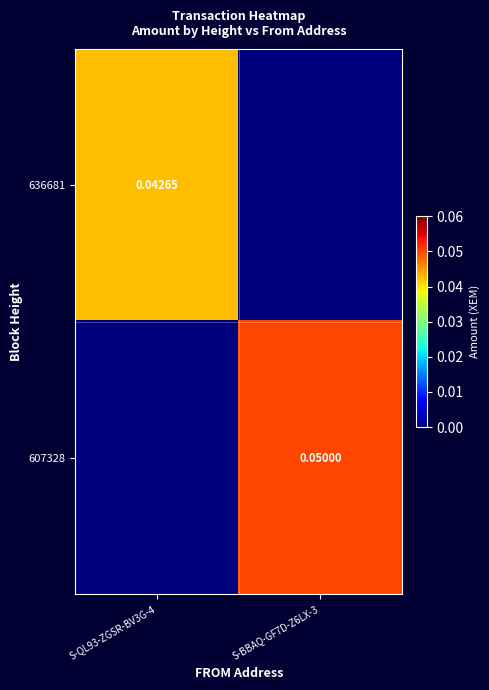

At how many categories does at least one series exceed 0?

2